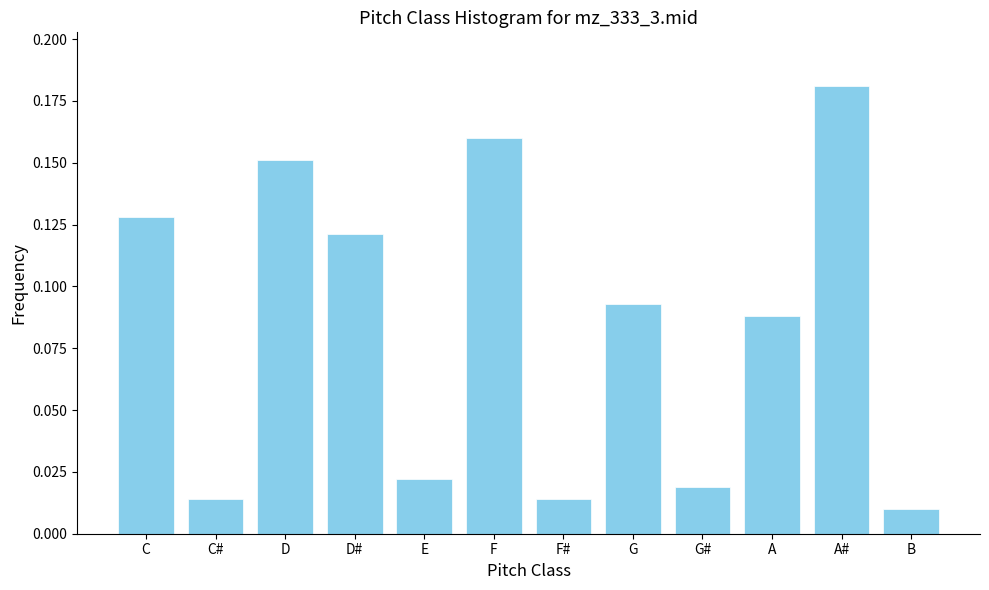

What position from the right is G#?

4